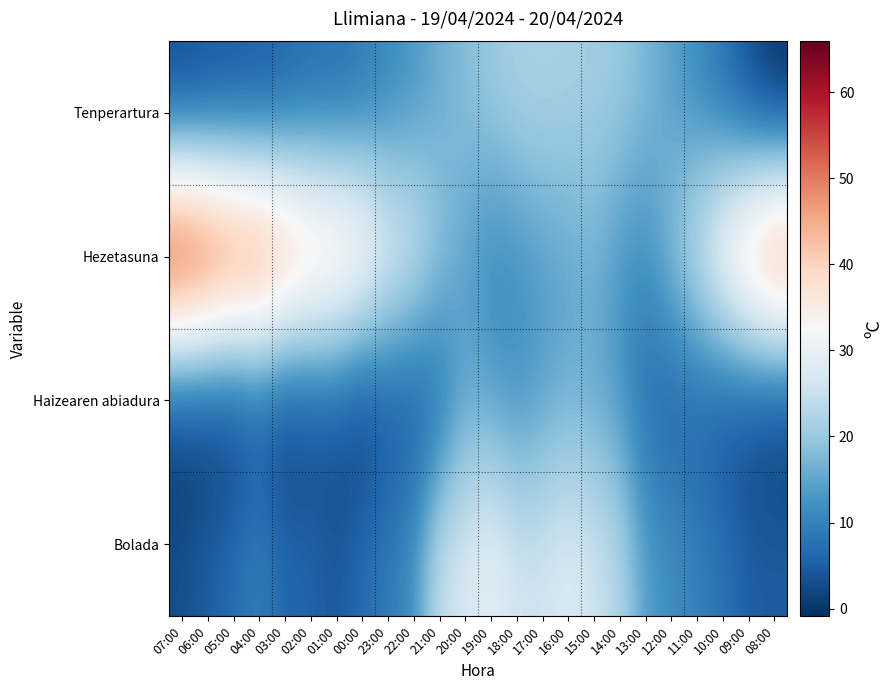

How many distinct data groups are displayed?

4